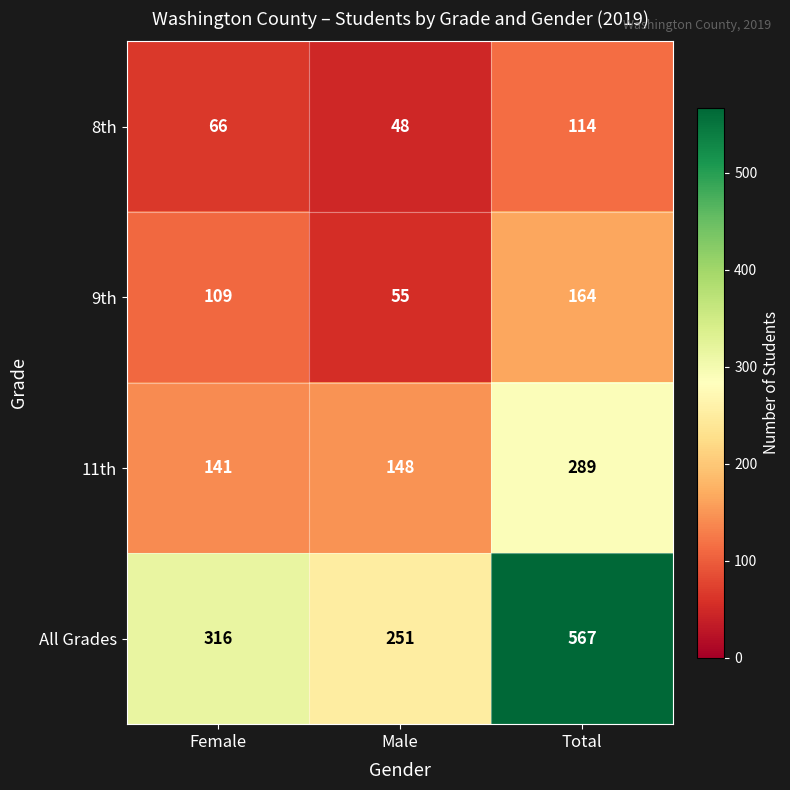

What is the greatest value displayed?

567